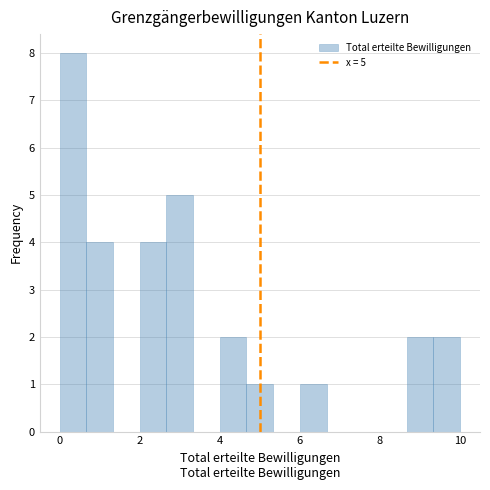

Read against the x-axis, roughly where is the centre of the tallest bar?

0.4